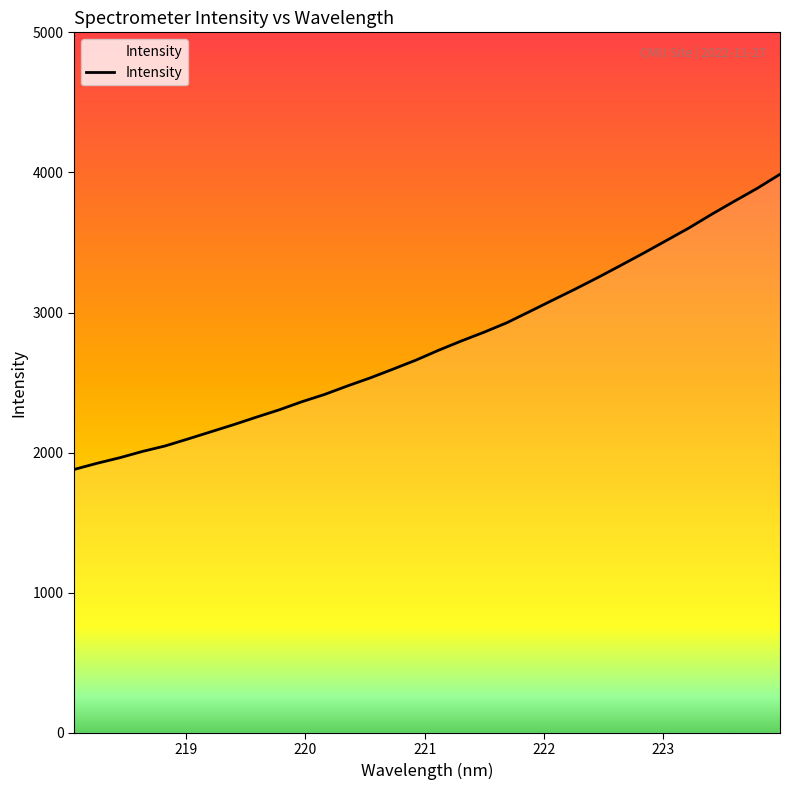

Approximately how many times larger is the value at 218.0596 compared to 221.8812?

0.6